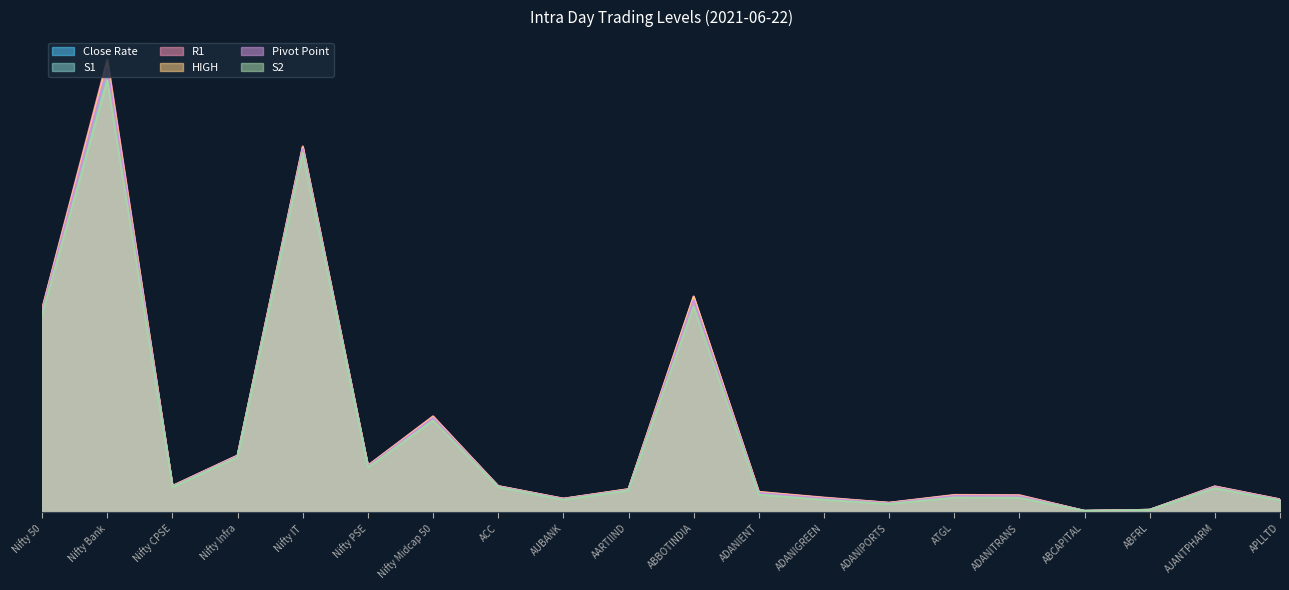

At how many categories does at least one series exceed 0?

20